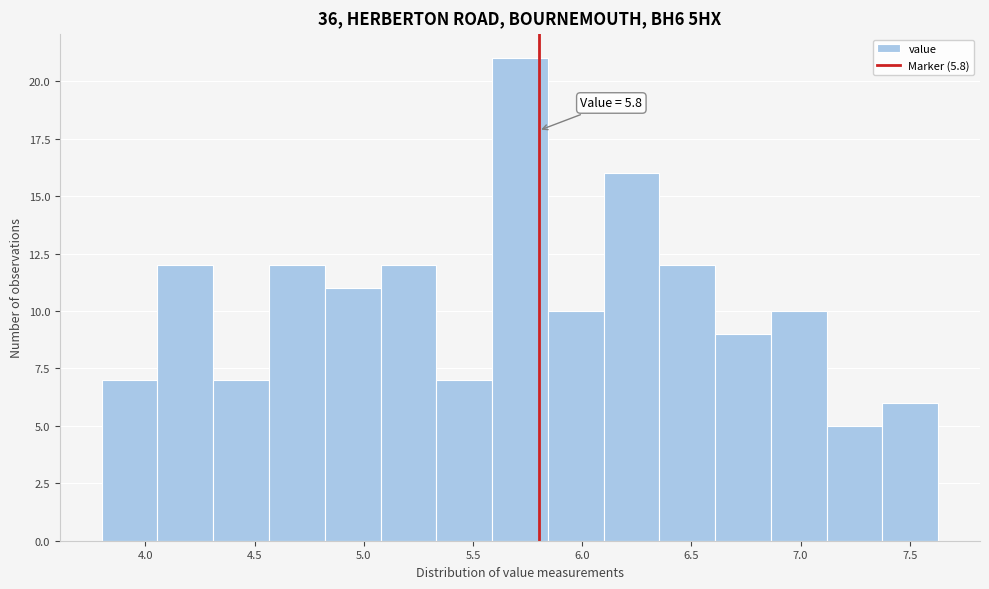

Over which range of the x-axis is the bar tallest?

5.60 to 5.85